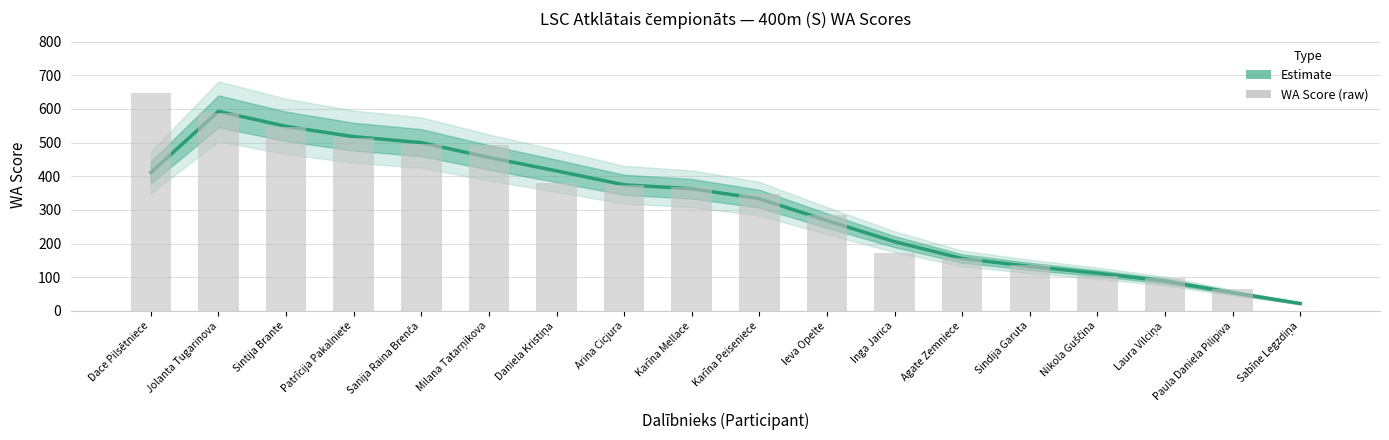

The value of WA Score (raw) at Laura Vilciņa is 21.3. True or false?

False